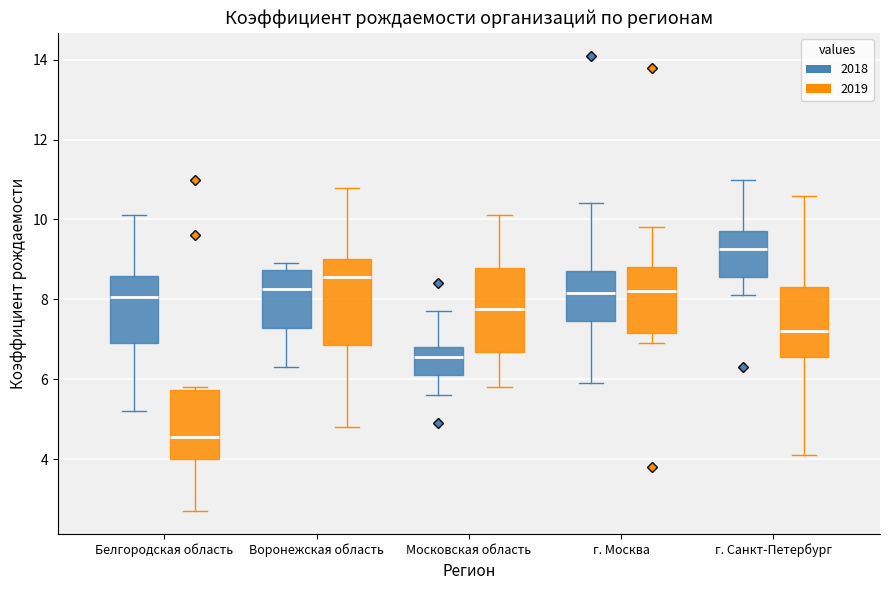

Where does the lower whisker of the box for Белгородская область (2019) end on the y-axis? The values are not printed on the chart, so give them approximately, as read against the axis.

2.8